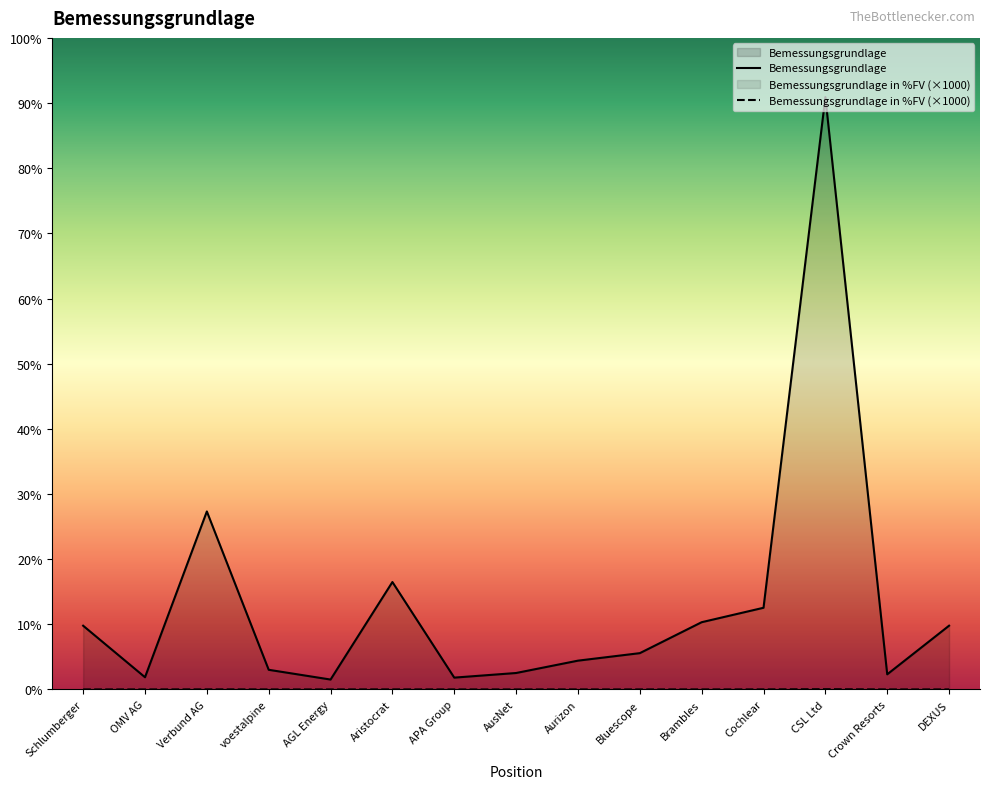

True or false: Bemessungsgrundlage in %FV and Bemessungsgrundlage cross at least once.

False